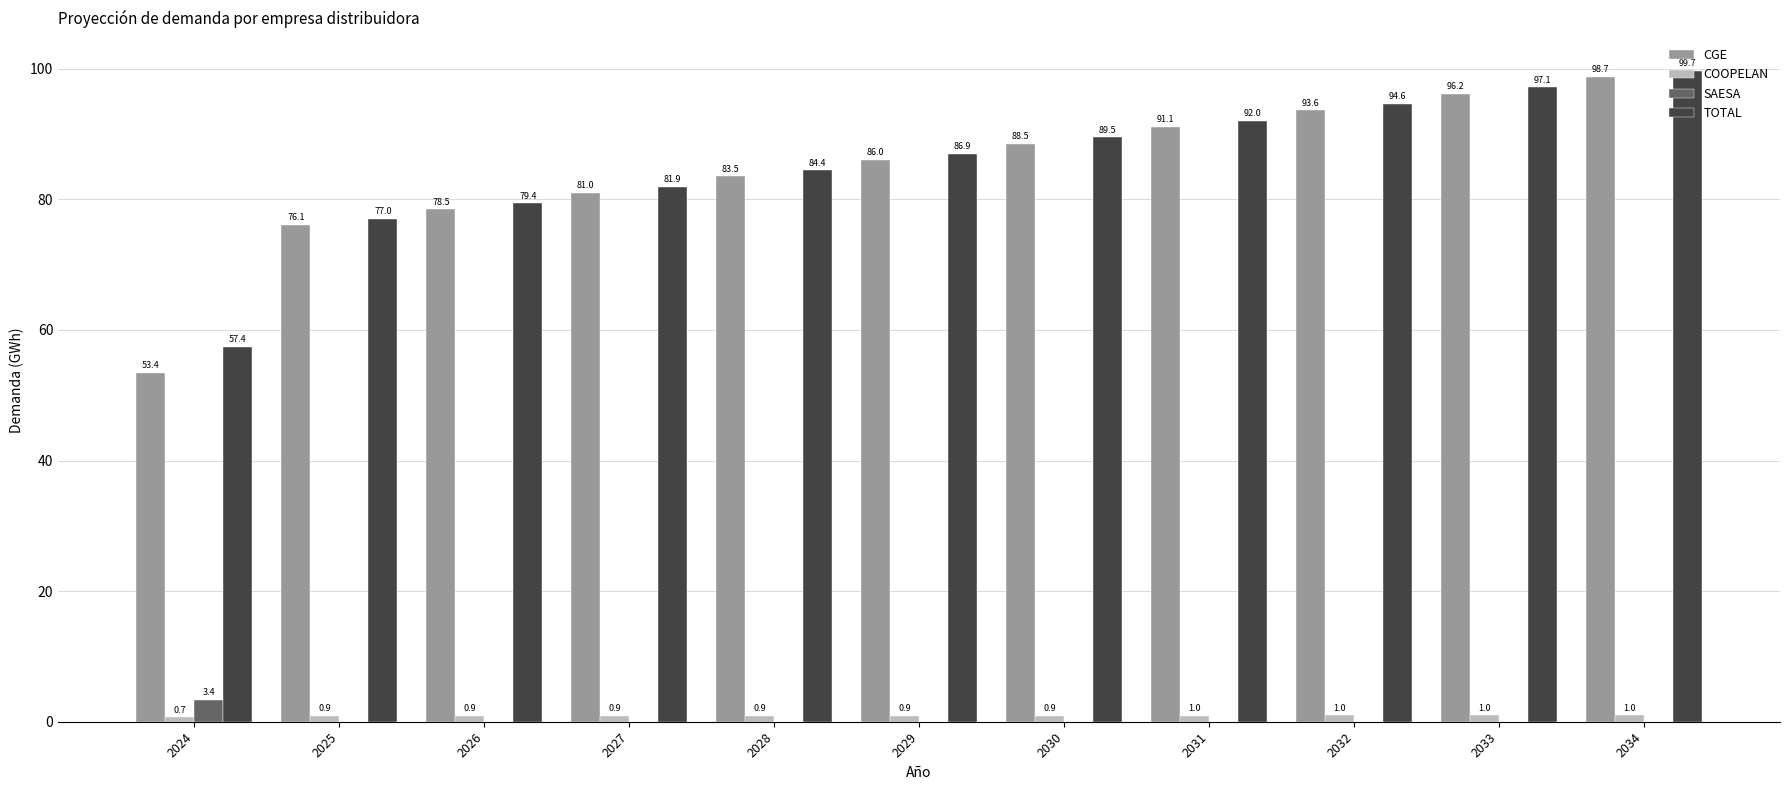

What is the maximum value shown in the chart?

99.7